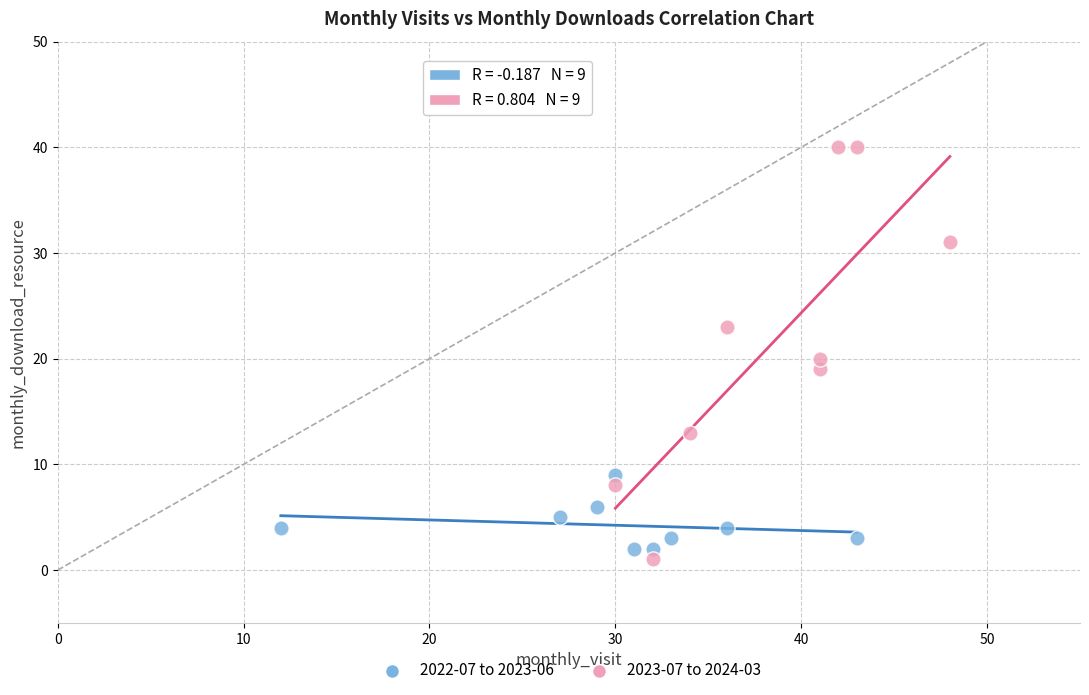

What are all the series names shown in the legend?

2022-07 to 2023-06, 2023-07 to 2024-03